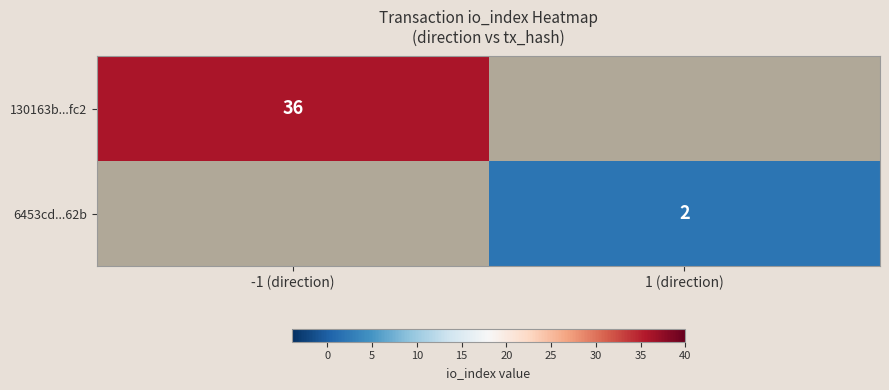

What is the total value across all series at 1 (direction)?

2